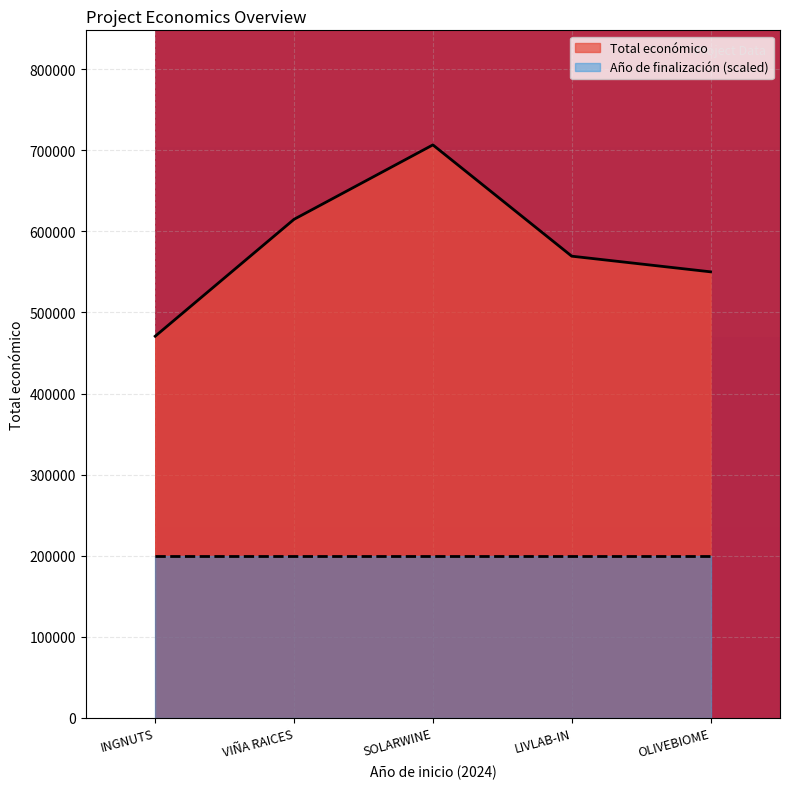

Reading left to right, list all the values displayed in this chart.

470675	614907	706697	569416	550111